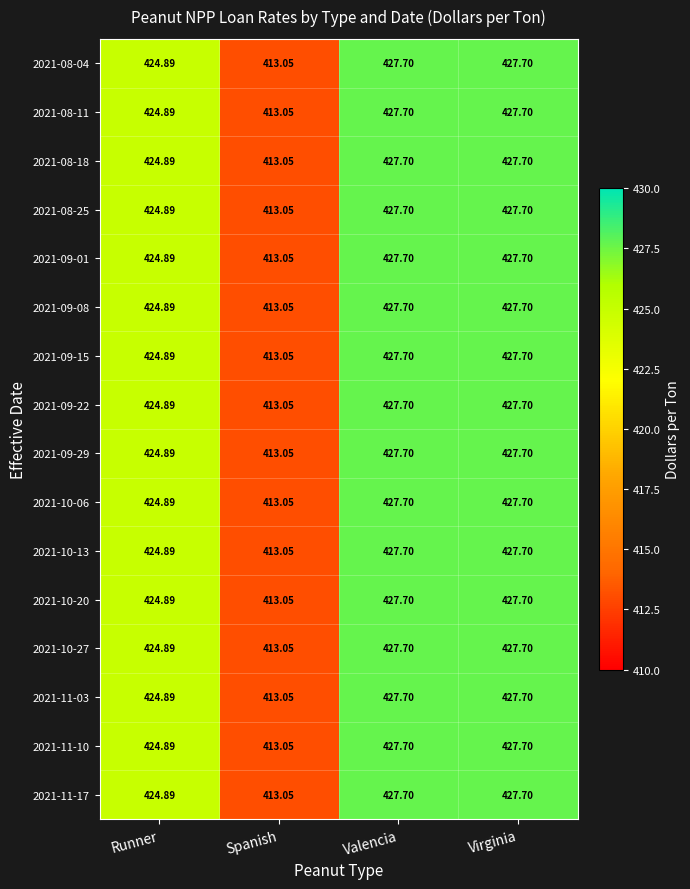

At which label does 2021-08-18 first exceed 427?

Valencia